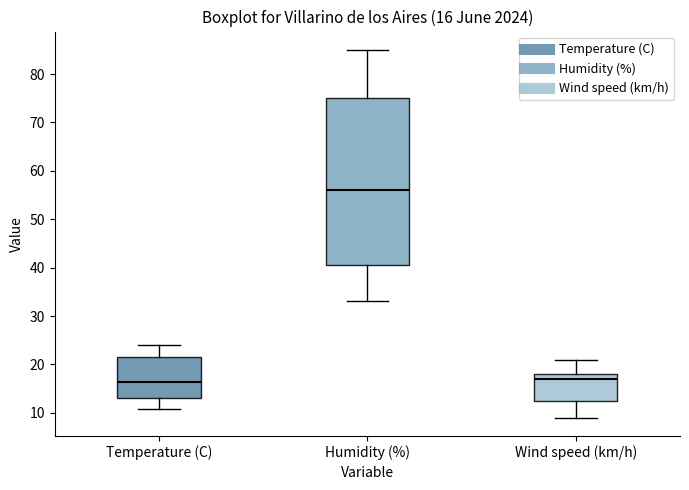

Comparing the boxes themselves (not the whiskers), which one is the tallest?

Humidity (%)